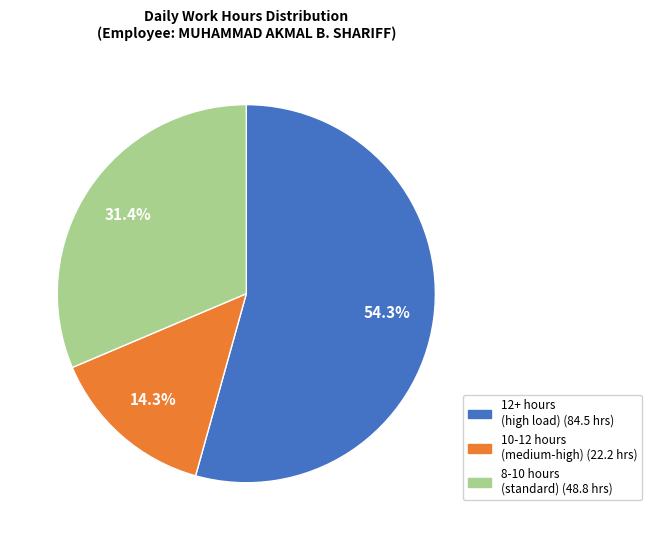

How many slices are in this pie chart?

3